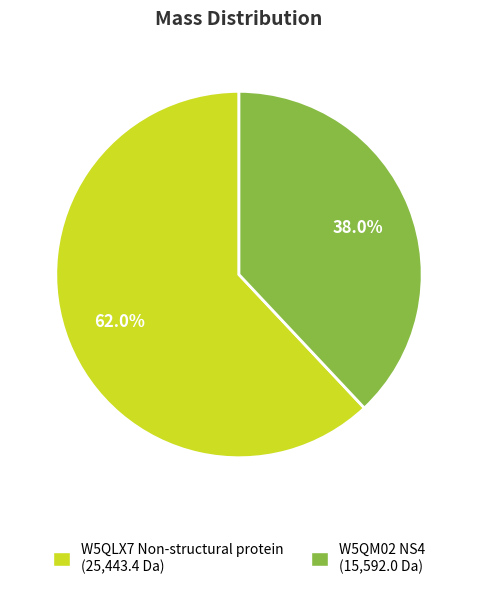

To the nearest percent, what portion does W5QM02 NS4 represent?

38%